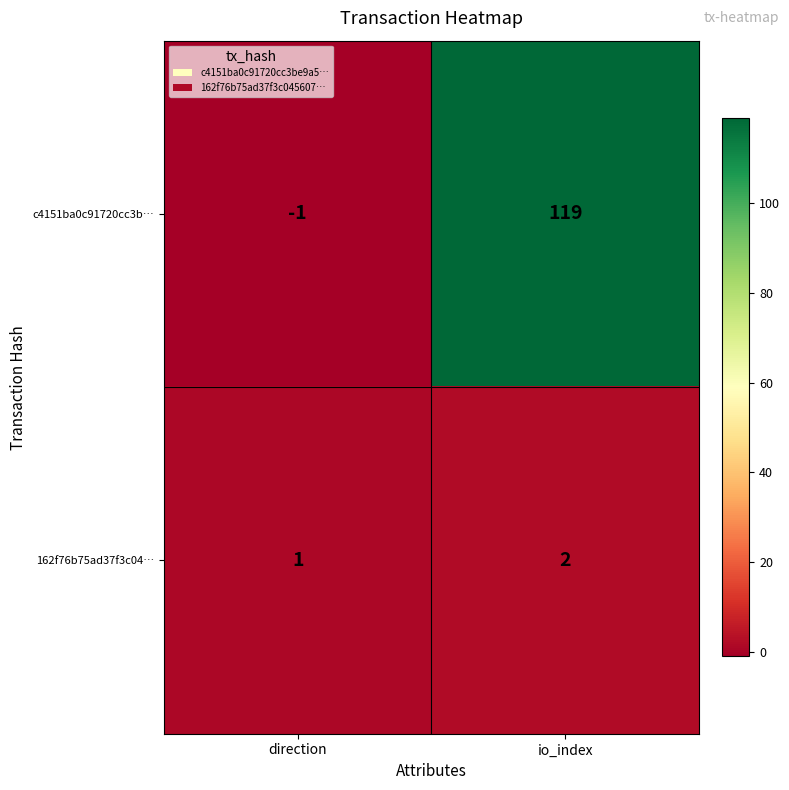

Which series has the largest total across all categories?

c4151ba0c91720cc3b…